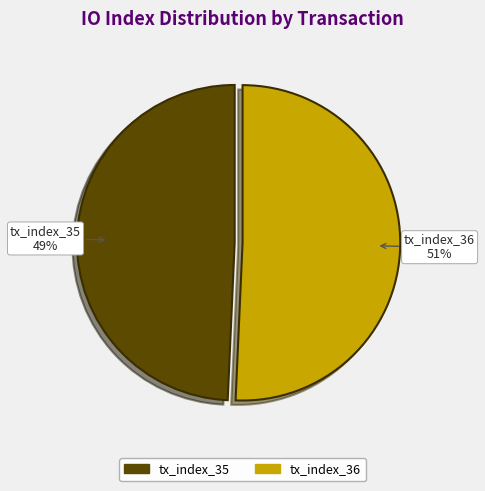

Between tx_index_36 and tx_index_35, which is larger?

tx_index_36